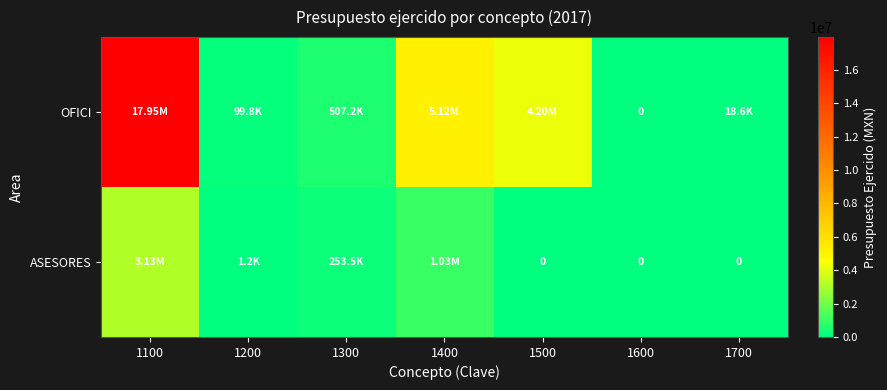

At which label does OFICI reach its minimum?

1600